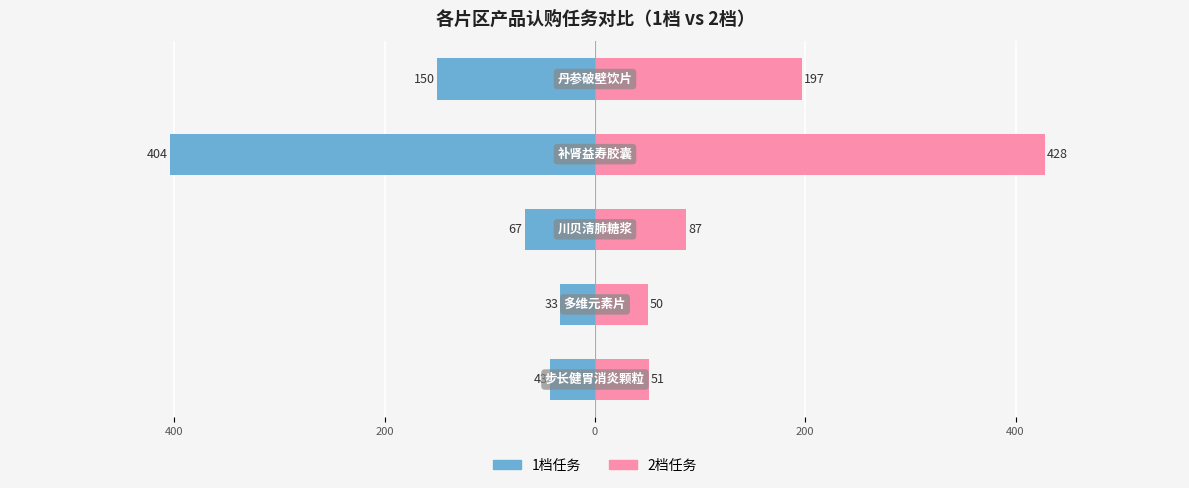

Between 0 and 600, which is larger?

600